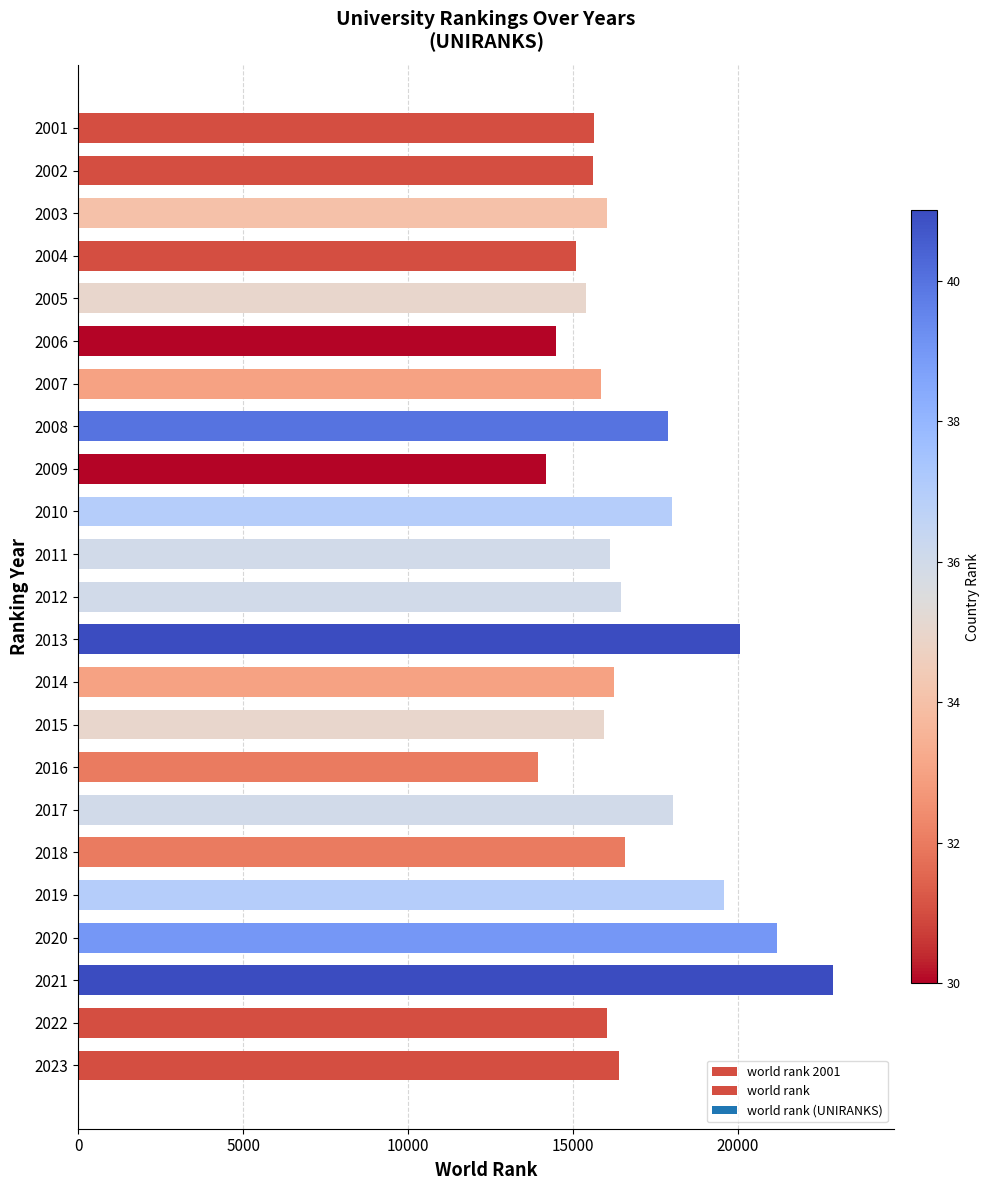

How many bars are there in total?

23